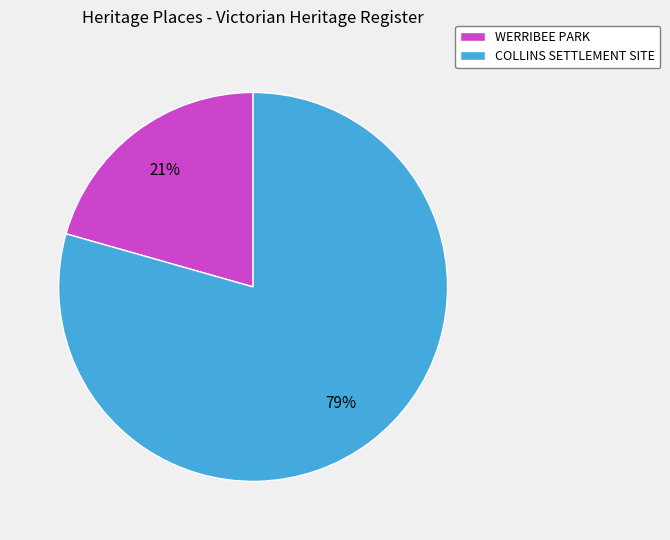

To the nearest percent, what is the average slice percentage?

50%